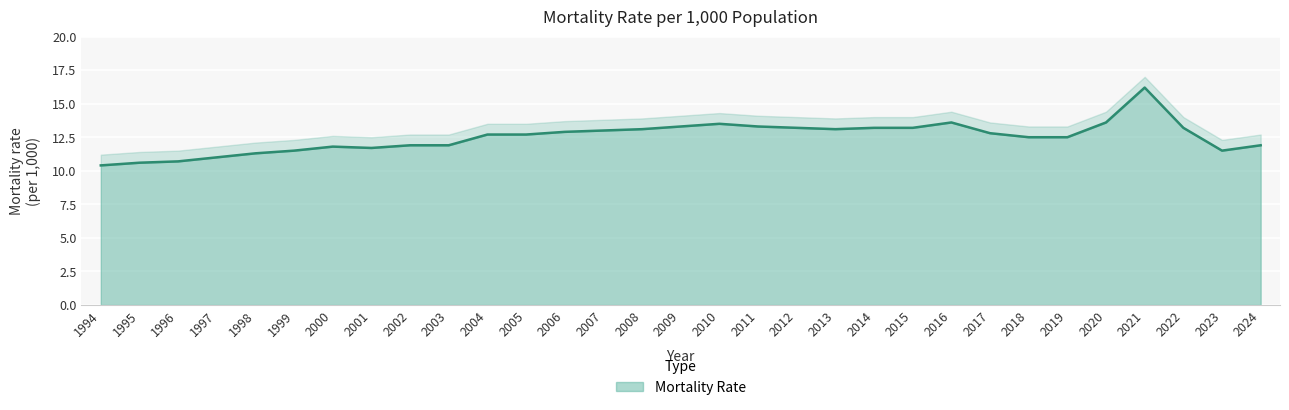

What is the ratio of the value at 2014 to the value at 2007?

1.0